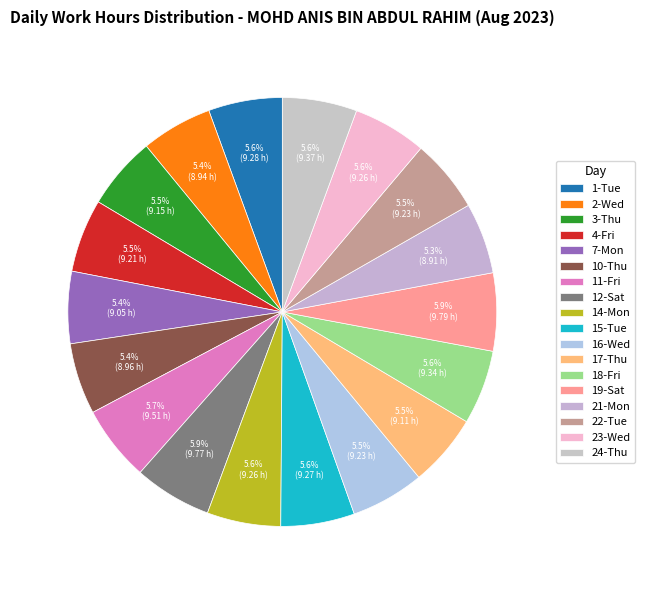

To the nearest percent, what portion does 14-Mon represent?

6%